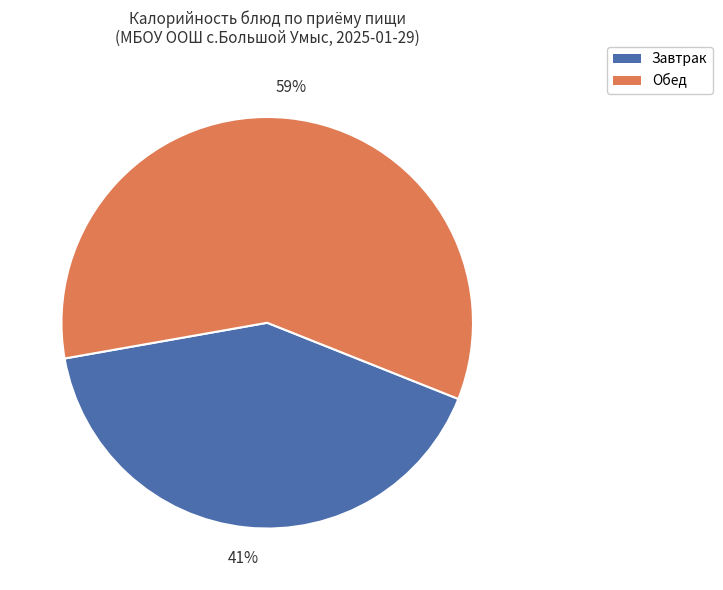

To the nearest percent, what is the average slice percentage?

50%